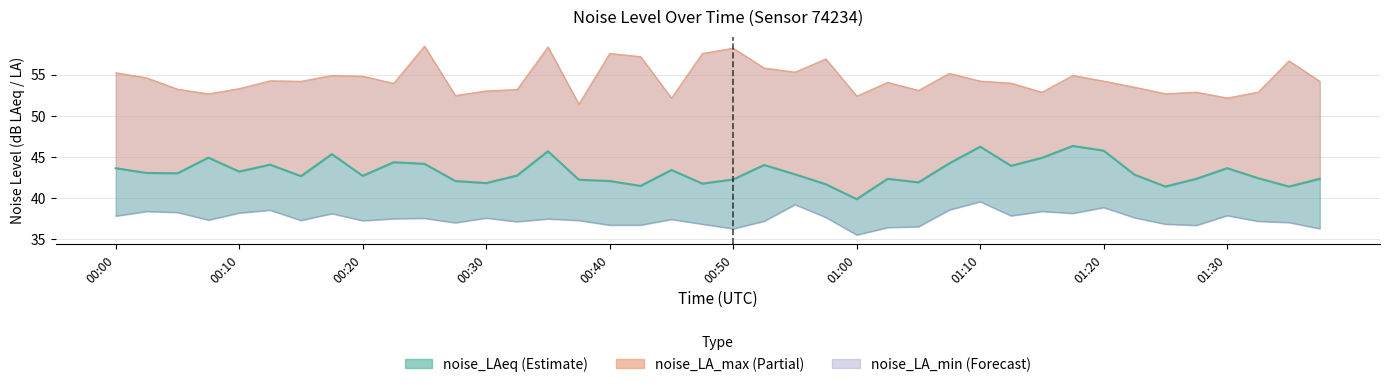

Reading left to right, what are all the values shown in this chart?

noise_LAeq: 43.6	43.1	43.0	44.9	43.2	44.1	42.7	45.4	42.7	44.4	44.2	42.1	41.8	42.8	45.7	42.2	42.1	41.5	43.4	41.8	42.3	44.0	42.9	41.7	39.9	42.4	41.9	44.2	46.3	43.9	44.9	46.4	45.8	42.9	41.4	42.4	43.6	42.4	41.4	42.4
noise_LA_max line: 55.2	54.6	53.2	52.7	53.3	54.3	54.2	54.9	54.8	54.0	58.5	52.5	53.0	53.2	58.4	51.4	57.6	57.2	52.2	57.6	58.2	55.8	55.3	56.9	52.4	54.1	53.1	55.2	54.2	54.0	52.9	54.9	54.2	53.5	52.7	52.9	52.2	52.9	56.7	54.2
noise_LA_min line: 37.9	38.4	38.3	37.4	38.2	38.6	37.3	38.1	37.3	37.5	37.6	37.0	37.6	37.2	37.5	37.3	36.7	36.8	37.4	36.9	36.3	37.2	39.2	37.7	35.5	36.5	36.5	38.6	39.6	37.9	38.4	38.2	38.9	37.6	36.9	36.7	37.9	37.2	37.1	36.3